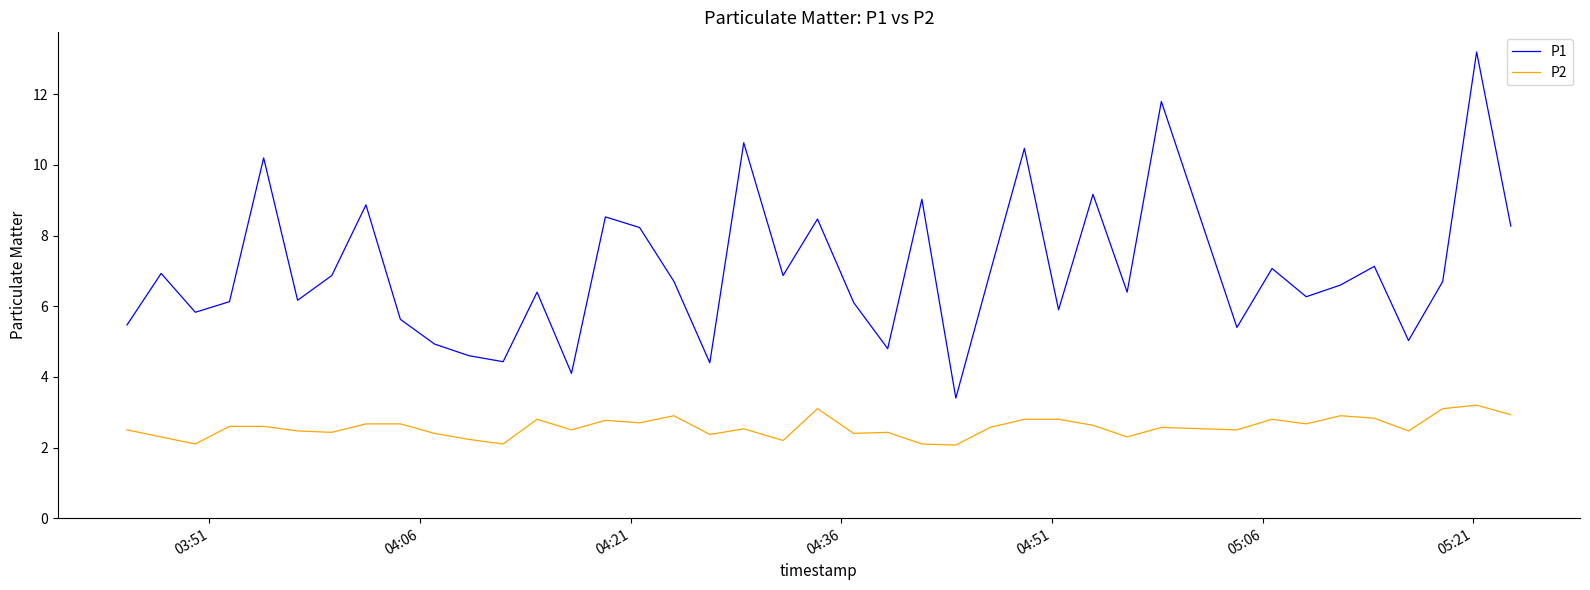

Does the chart have visible grid lines?

No